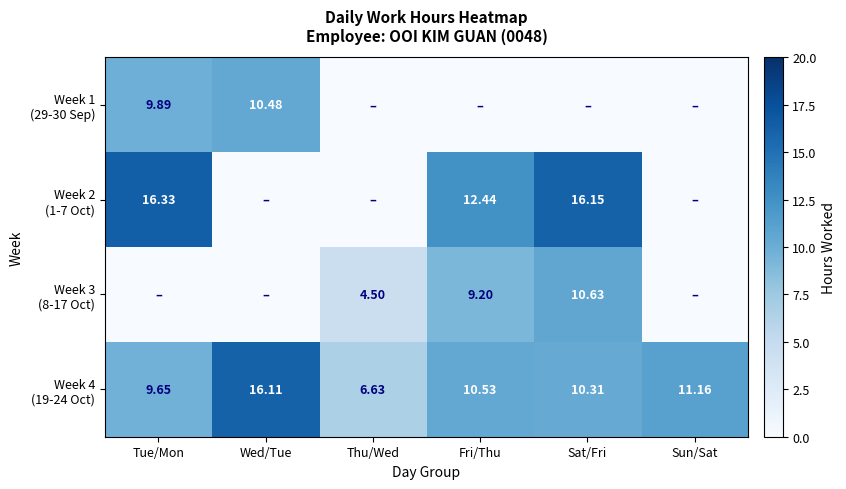

How many series are shown in this chart?

4